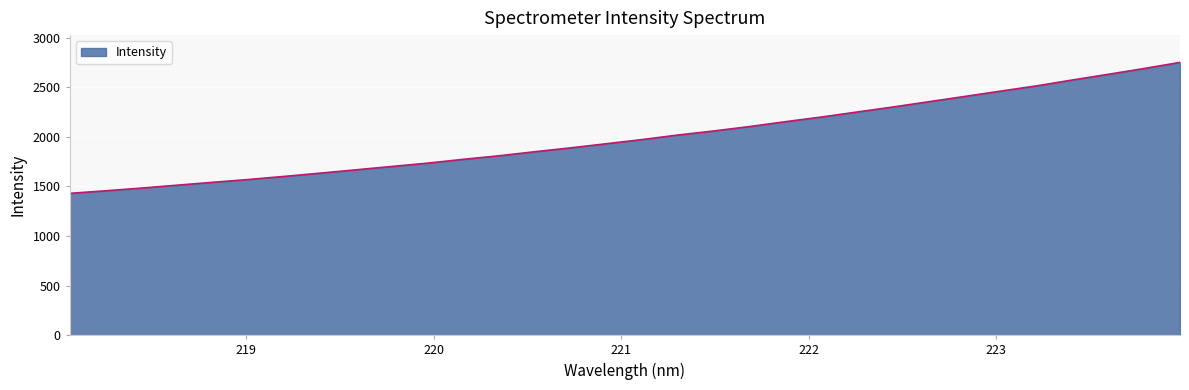

What is the smallest value displayed?

1430.5